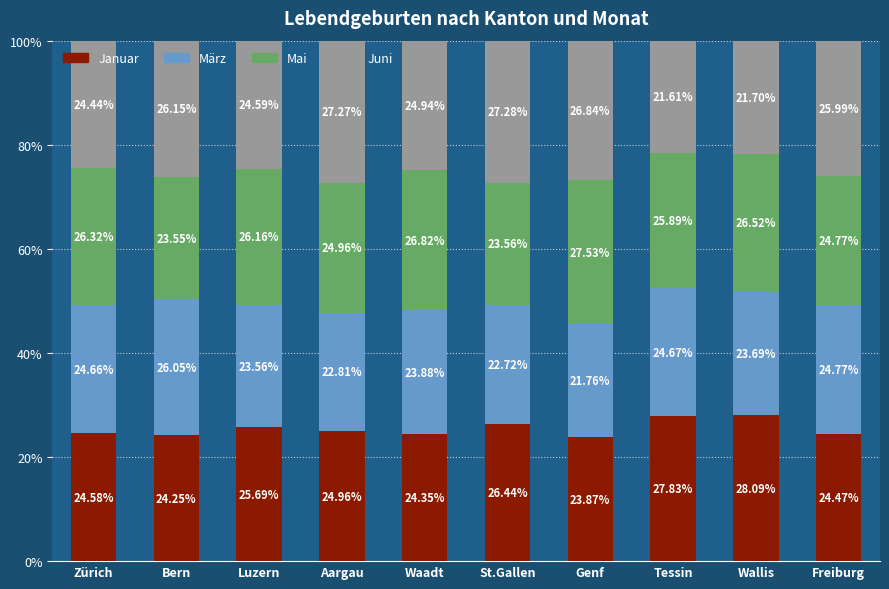

Are the bars grouped side by side (vs. stacked)?

No